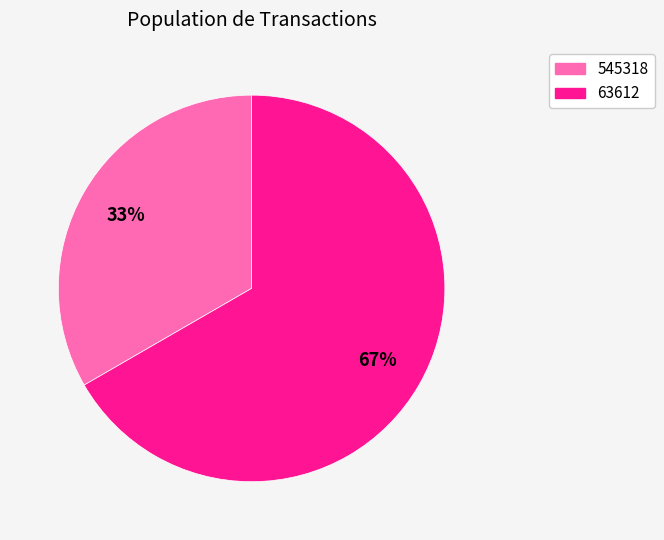

How many segments does this pie chart have?

2